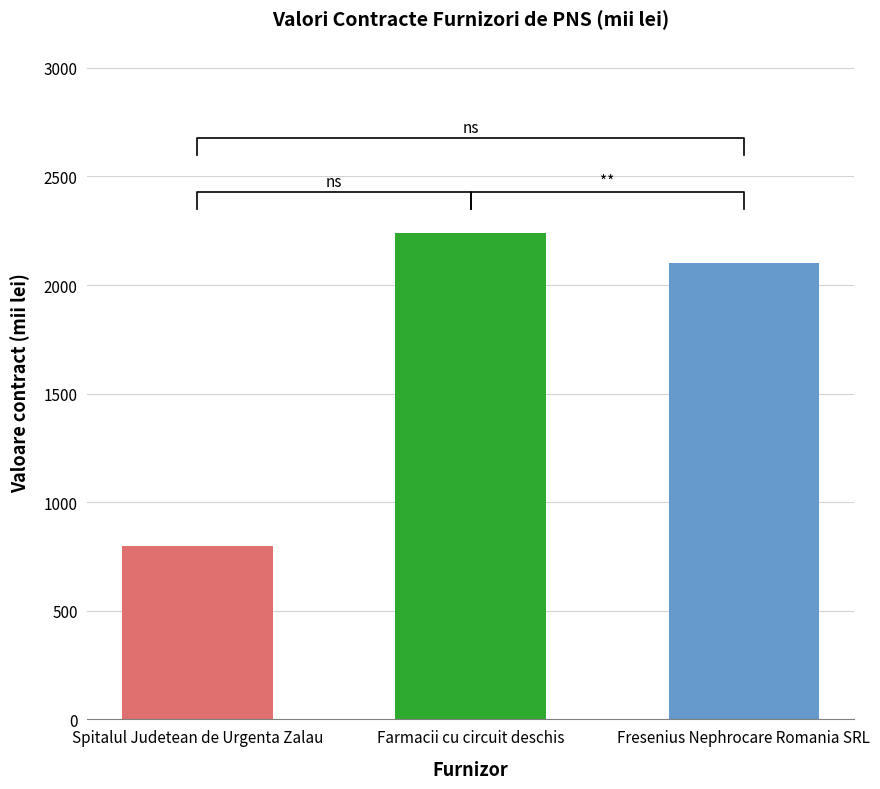

Is it true that the value at Spitalul Judetean de Urgenta Zalau is 1176?

False